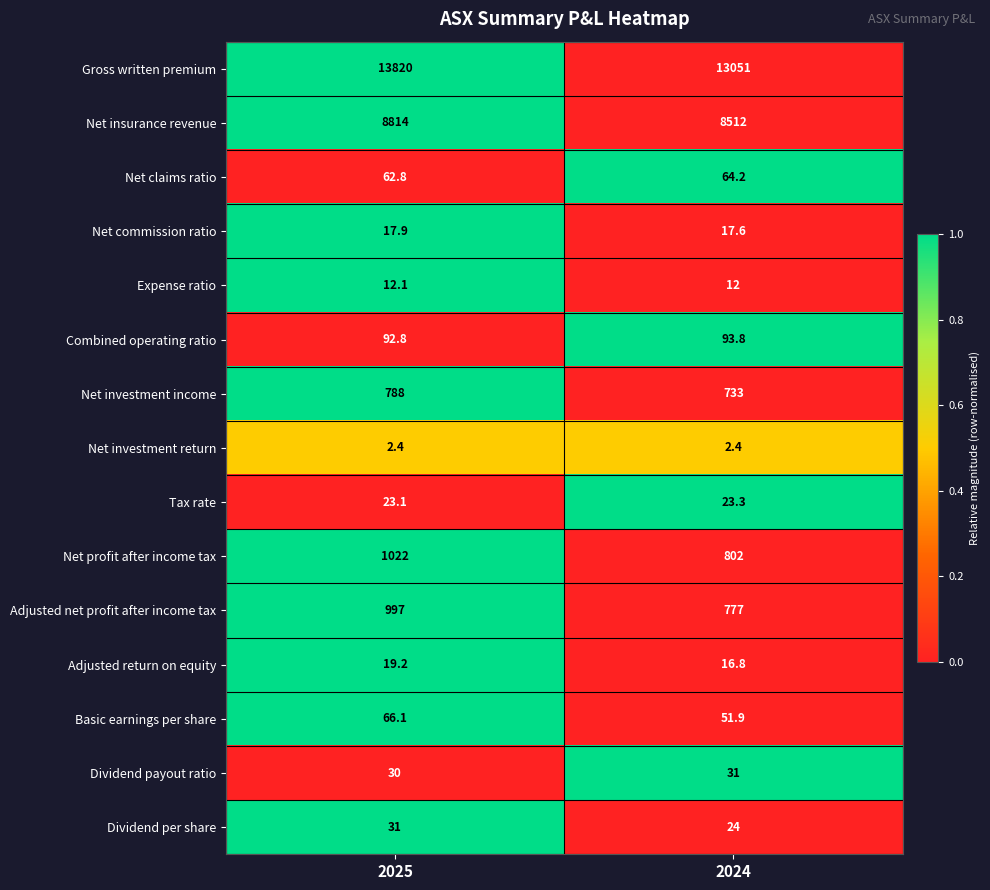

Reading left to right, what are all the values shown in this chart?

Gross written premium: 2025=13820.0	2024=13051.0
Net insurance revenue: 2025=8814.0	2024=8512.0
Net claims ratio: 2025=62.8	2024=64.2
Net commission ratio: 2025=17.9	2024=17.6
Expense ratio: 2025=12.1	2024=12.0
Combined operating ratio: 2025=92.8	2024=93.8
Net investment income: 2025=788.0	2024=733.0
Net investment return: 2025=2.4	2024=2.4
Tax rate: 2025=23.1	2024=23.3
Net profit after income tax: 2025=1022.0	2024=802.0
Adjusted net profit after income tax: 2025=997.0	2024=777.0
Adjusted return on equity: 2025=19.2	2024=16.8
Basic earnings per share: 2025=66.1	2024=51.9
Dividend payout ratio: 2025=30.0	2024=31.0
Dividend per share: 2025=31.0	2024=24.0